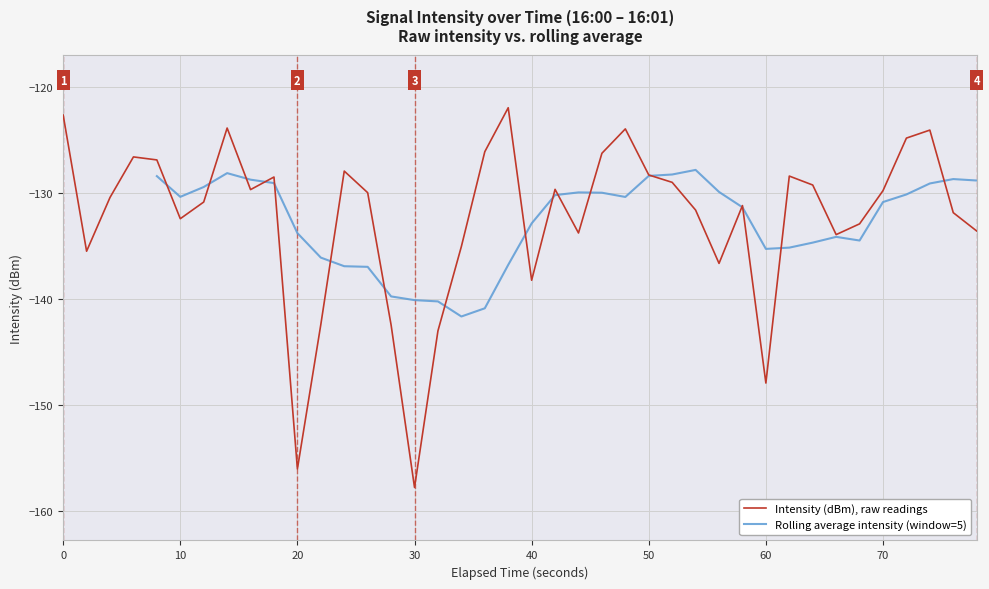

What is the maximum value shown in the chart?

-122.0